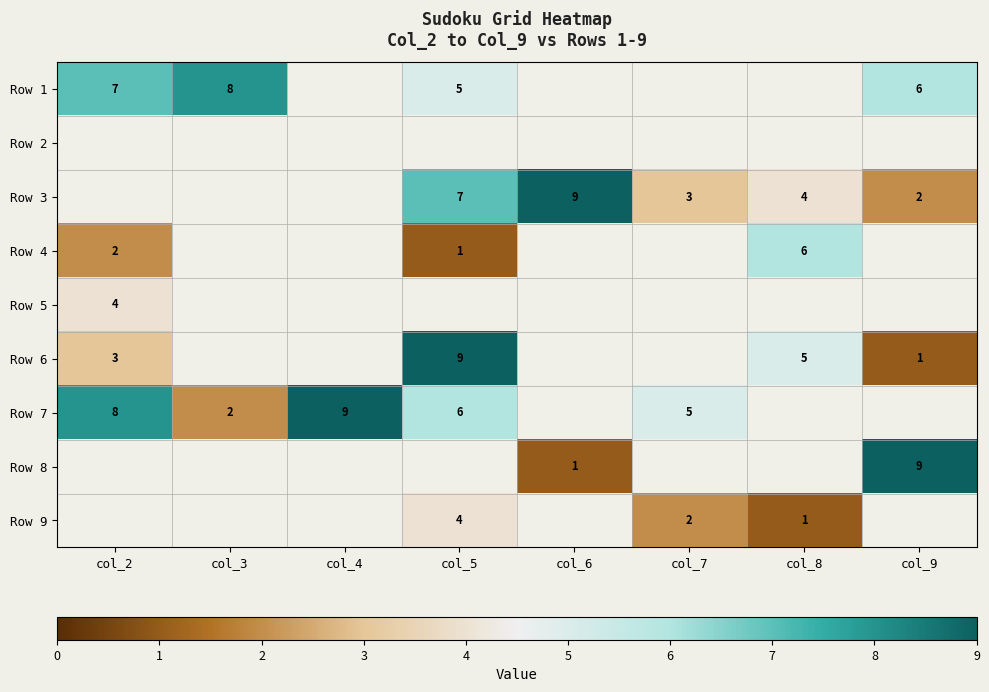

The value of Row 7 at col_5 is 6. True or false?

True